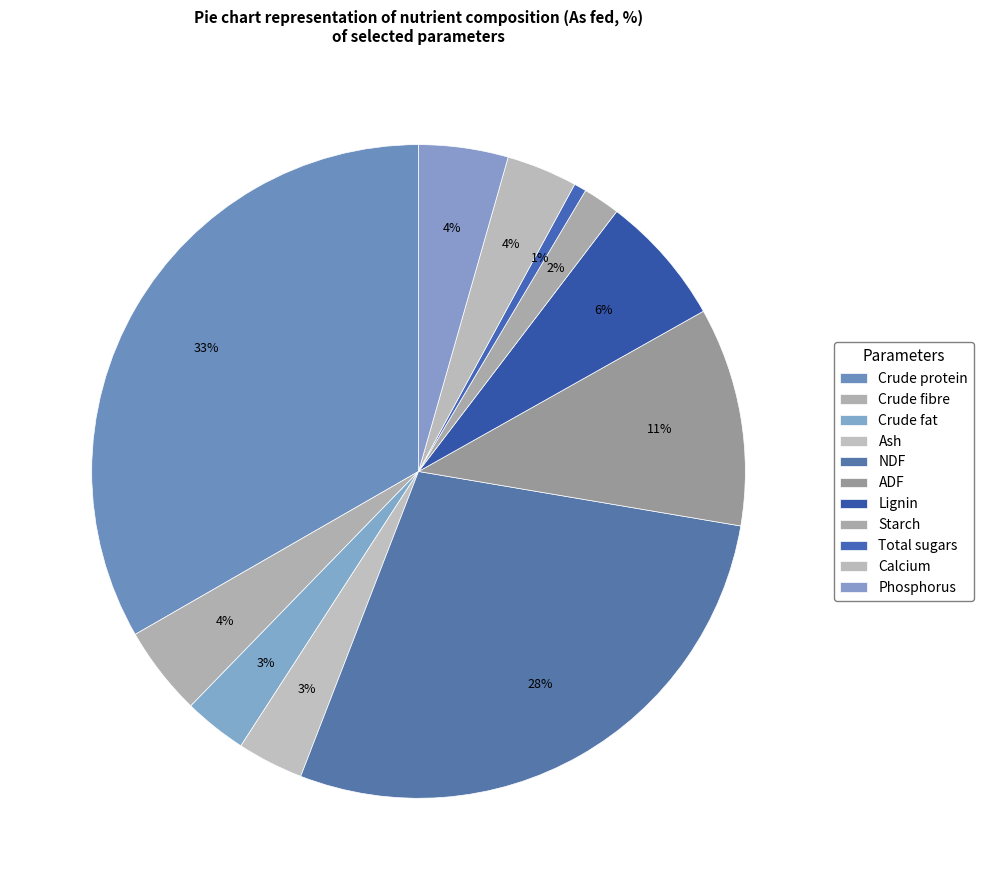

Is it true that Phosphorus is 15% of the pie?

False